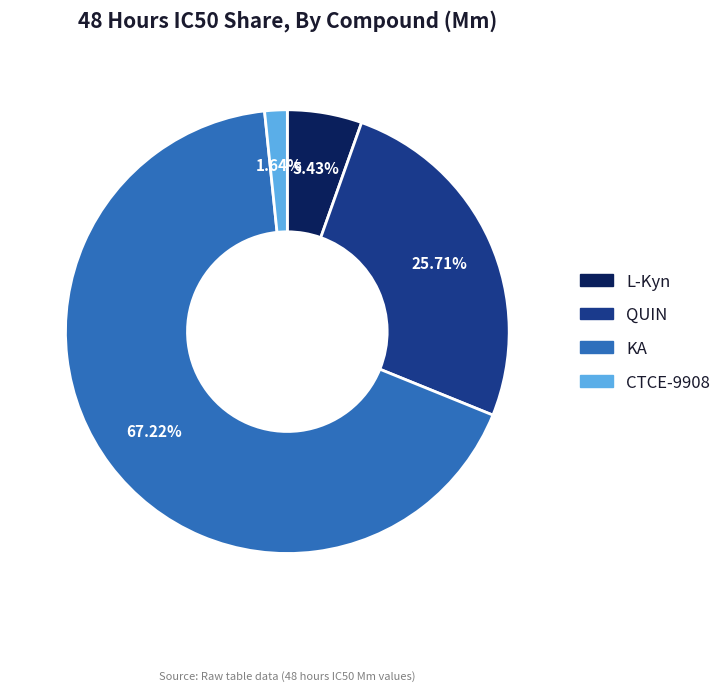

How many segments does this pie chart have?

4